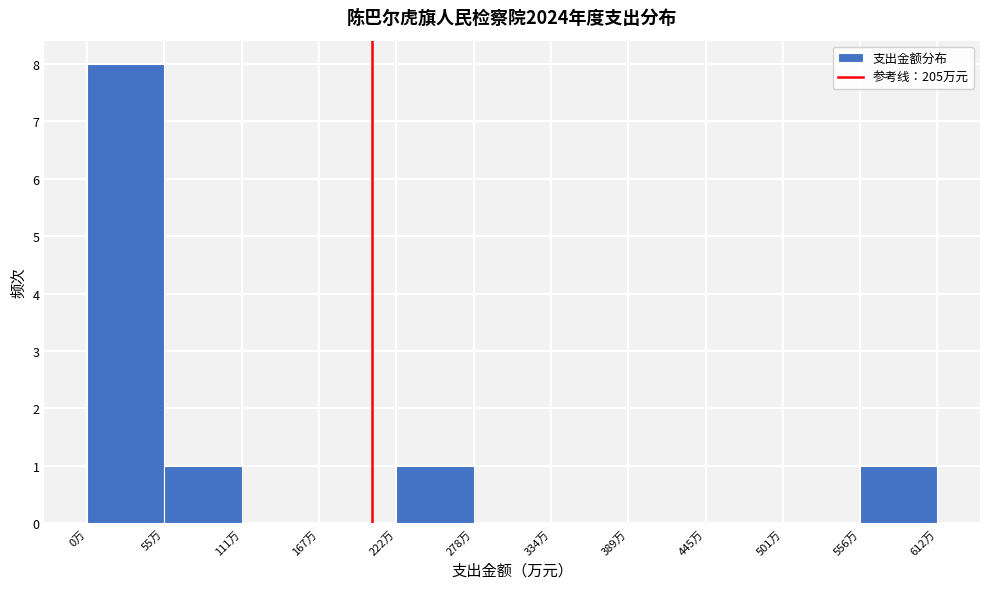

What is the height of the bar covering 220 to 280 on the x-axis? Neither the bar edges nor the heights are printed on the chart, so give them approximately, as read against the axes.

1